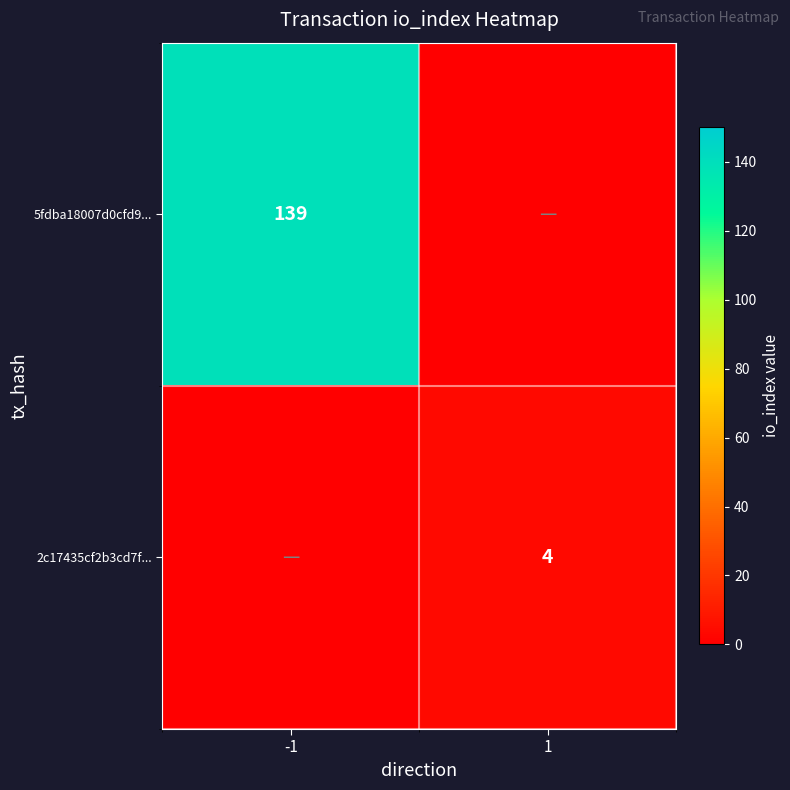

The value of 2c17435cf2b3cd7f... at 1 is 4. True or false?

True